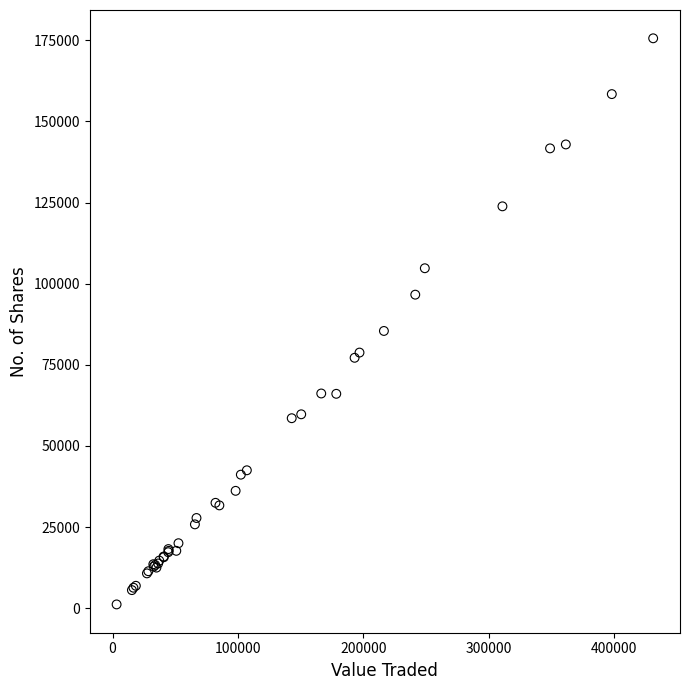

What Y value in the scatter plot is closest to 88391?

85435